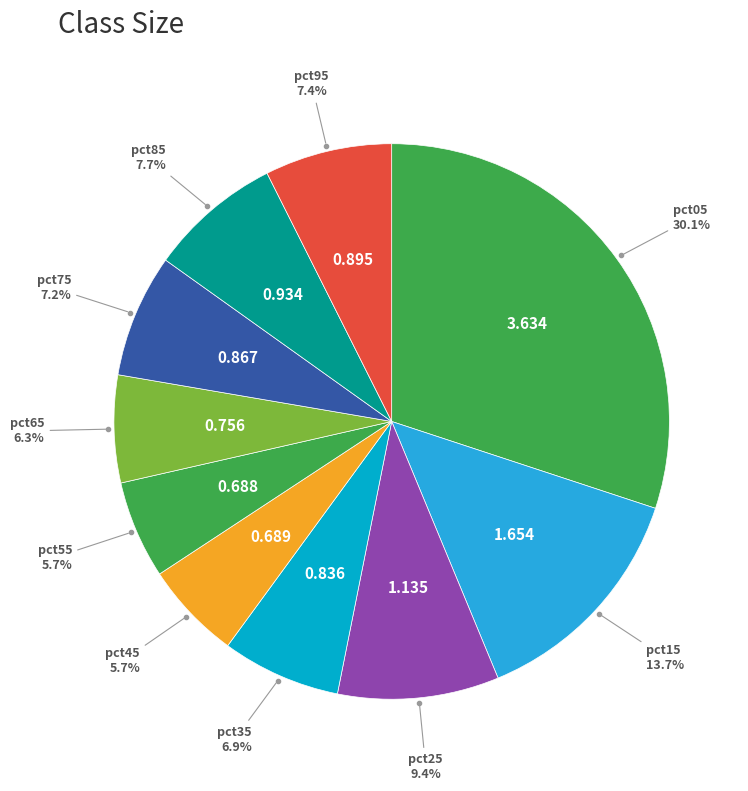

How many segments does this pie chart have?

10